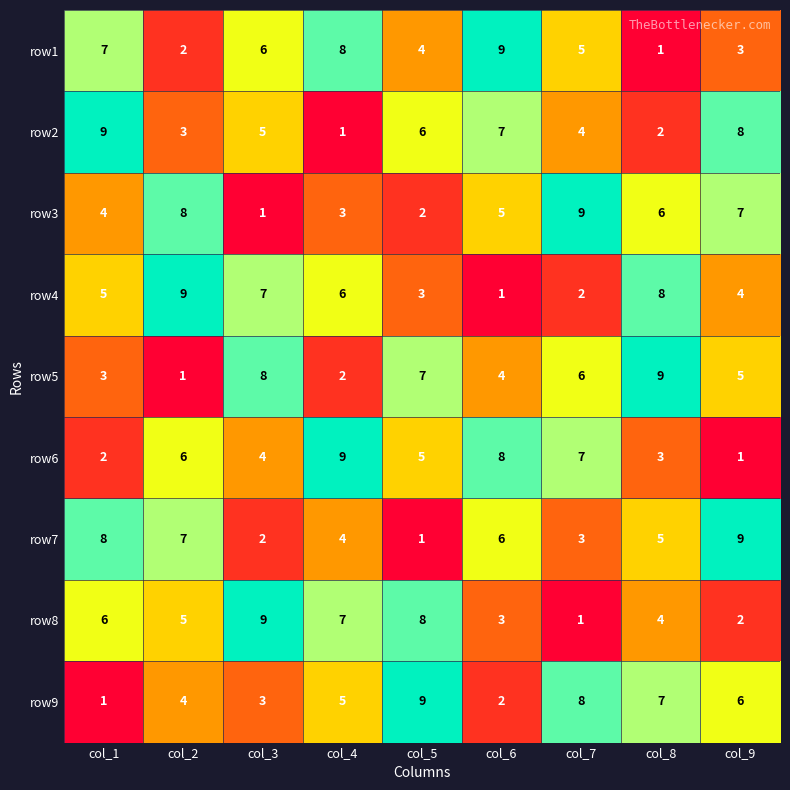

What is the spread (max minus min) of values at col_4?

8